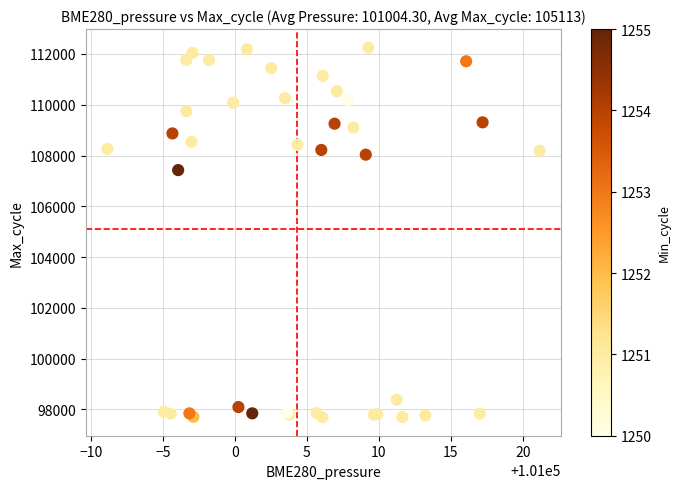

What Y value in the scatter plot is closest to 104973?

107427